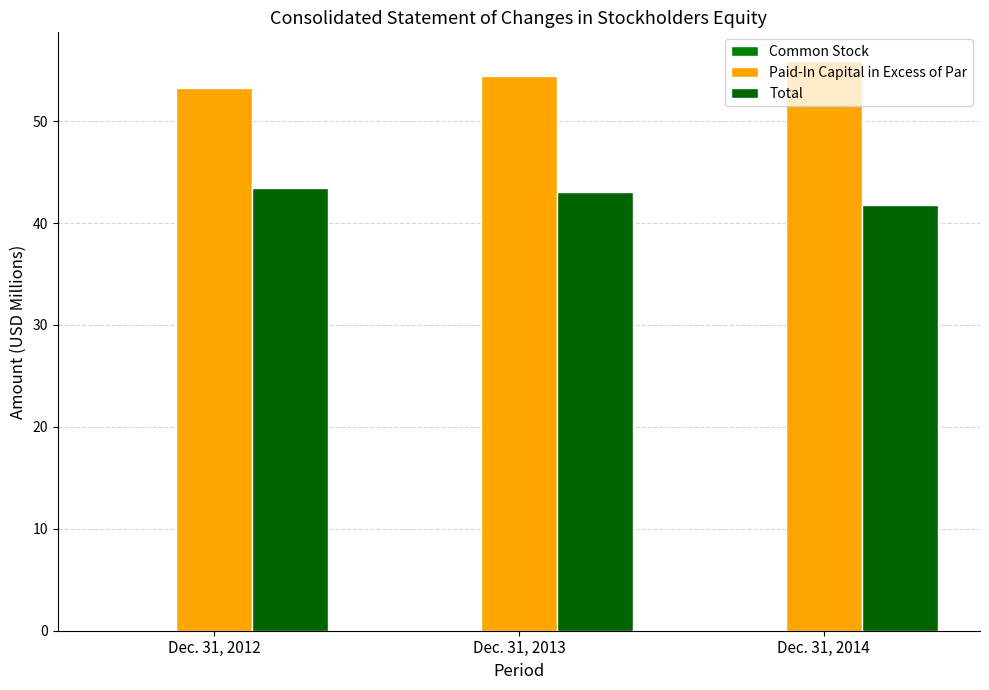

Does the chart contain stacked bars?

No